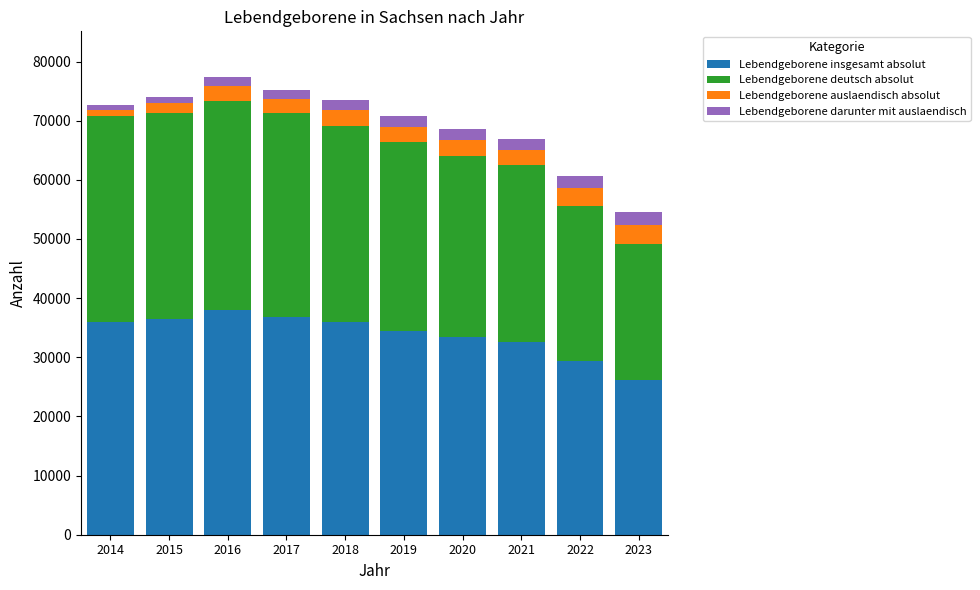

What is the maximum value for Lebendgeborene insgesamt absolut?

37941